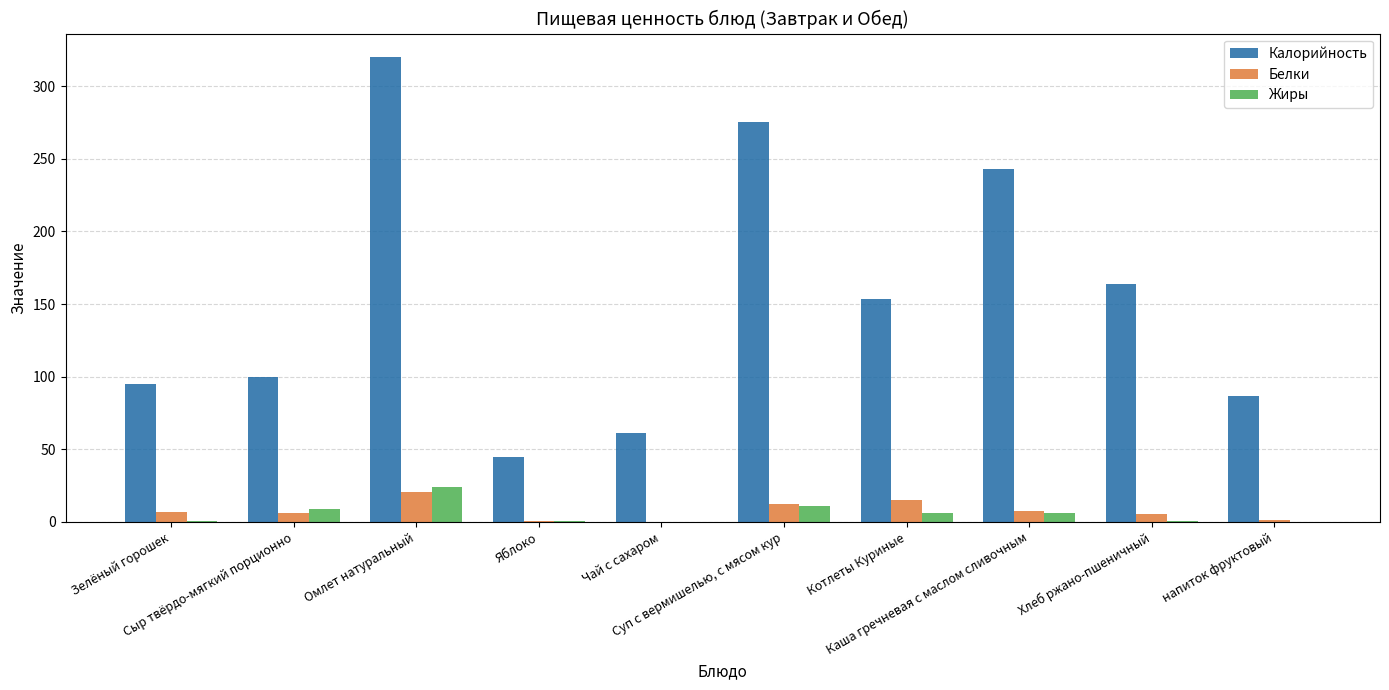

Are the bars horizontal?

No